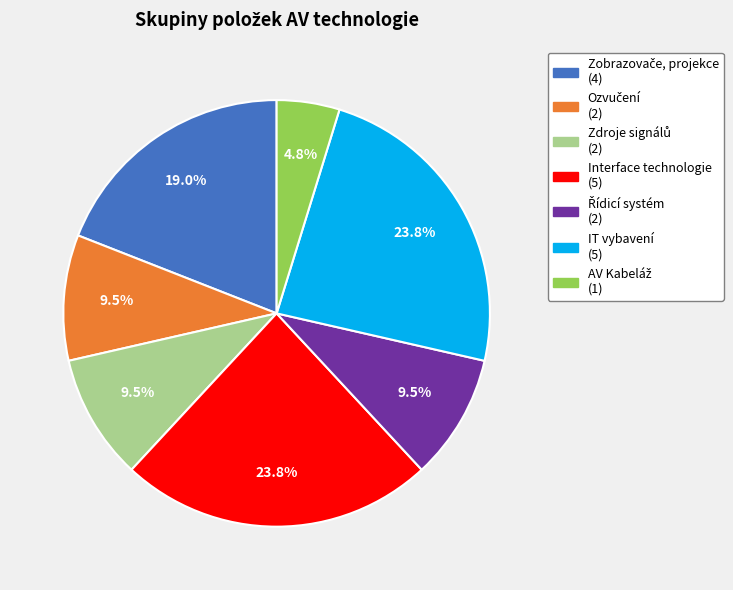

True or false: IT vybavení accounts for 24% of the total.

True